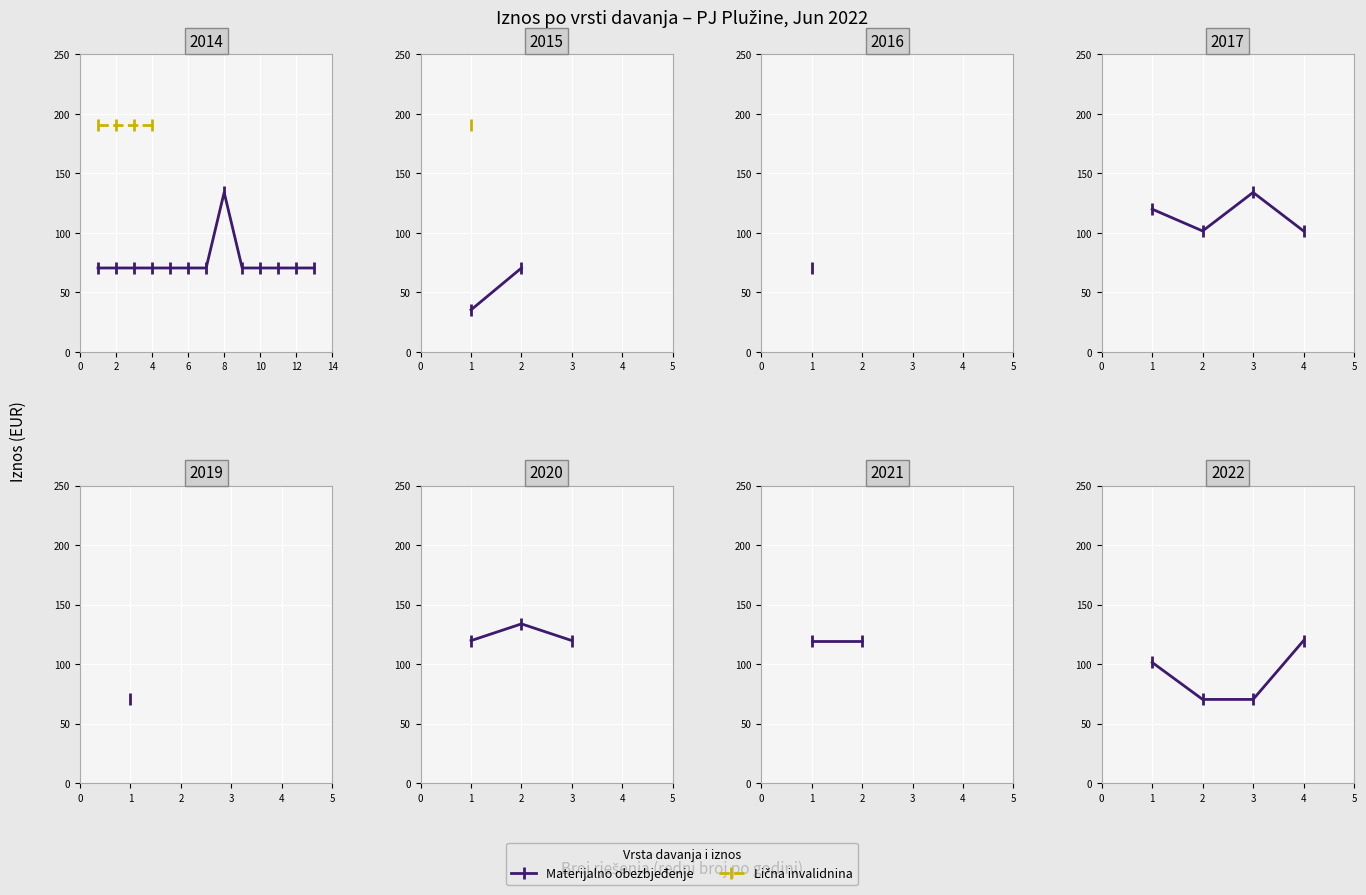

What is the value of the Materijalno obezbjeđenje point at the 4th from the left?

119.8